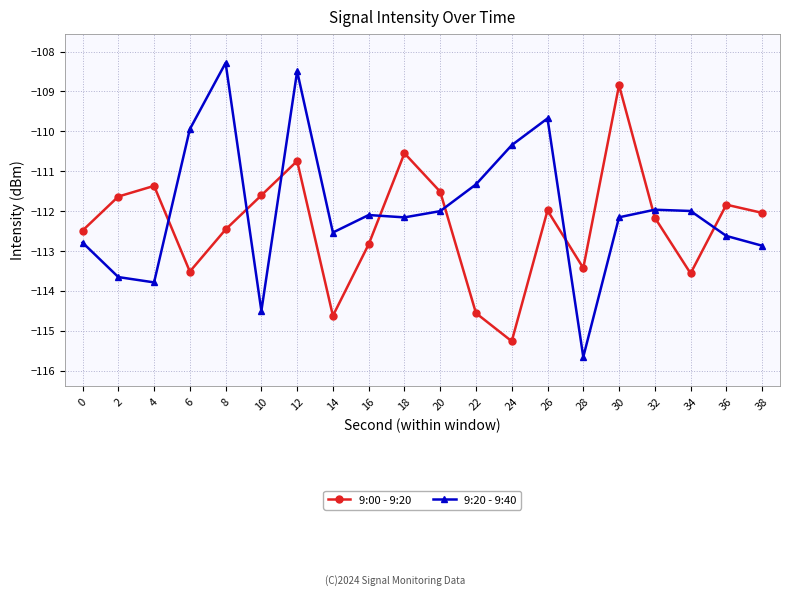

At 4, list the series in order from largest to smallest.

9:00 - 9:20, 9:20 - 9:40